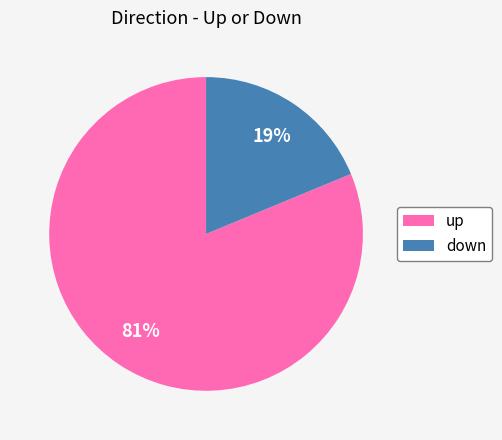

To the nearest percent, what is the average slice percentage?

50%